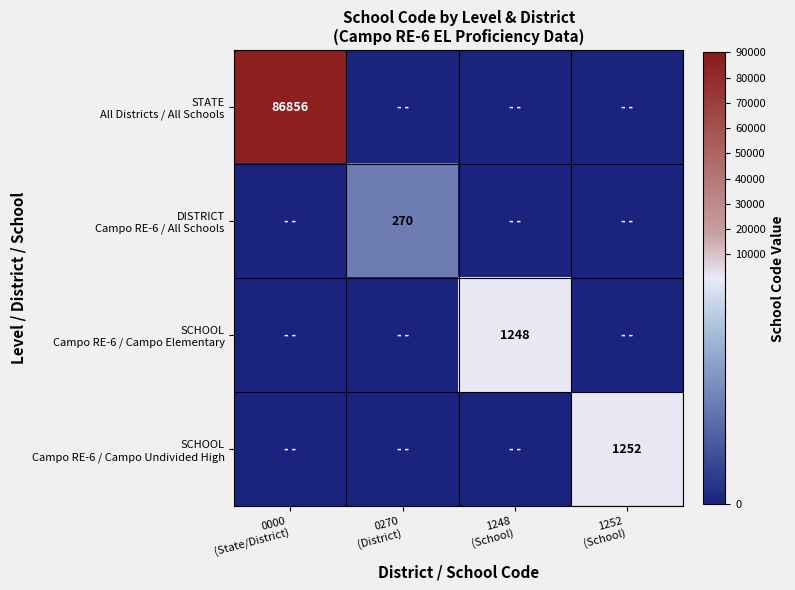

At which label does SCHOOL Campo RE-6 / Campo Elementary reach its peak?

1248 (School)